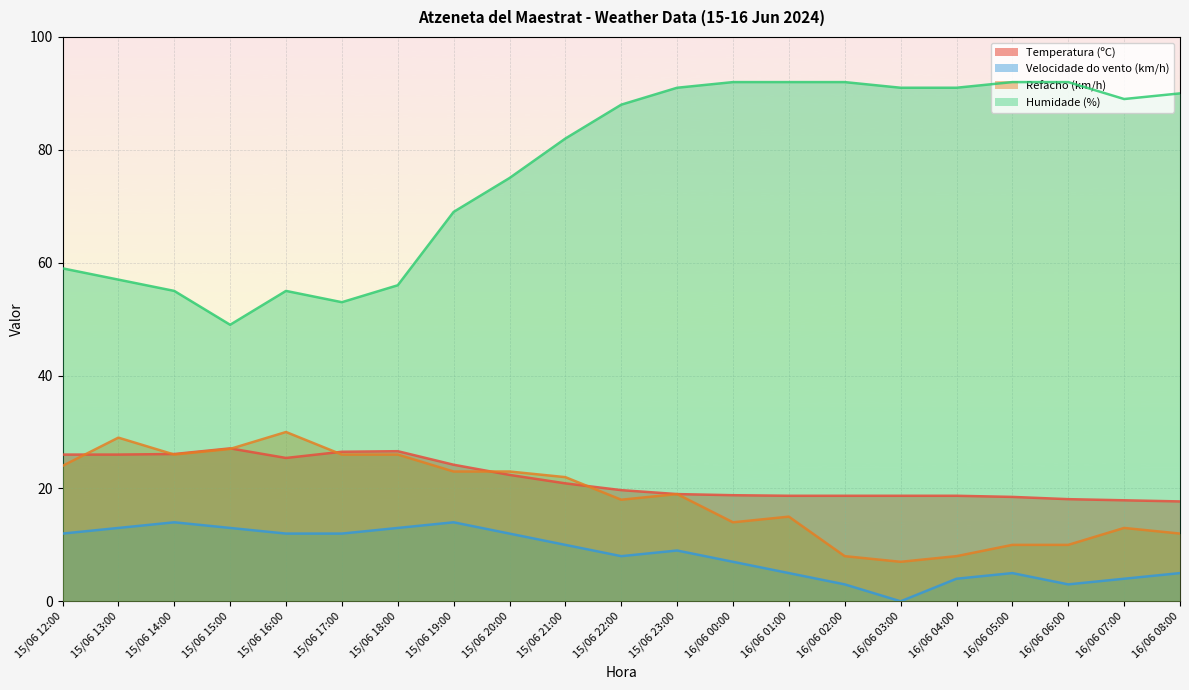

What is the average value of the Refacho (km/h) series?

18.6